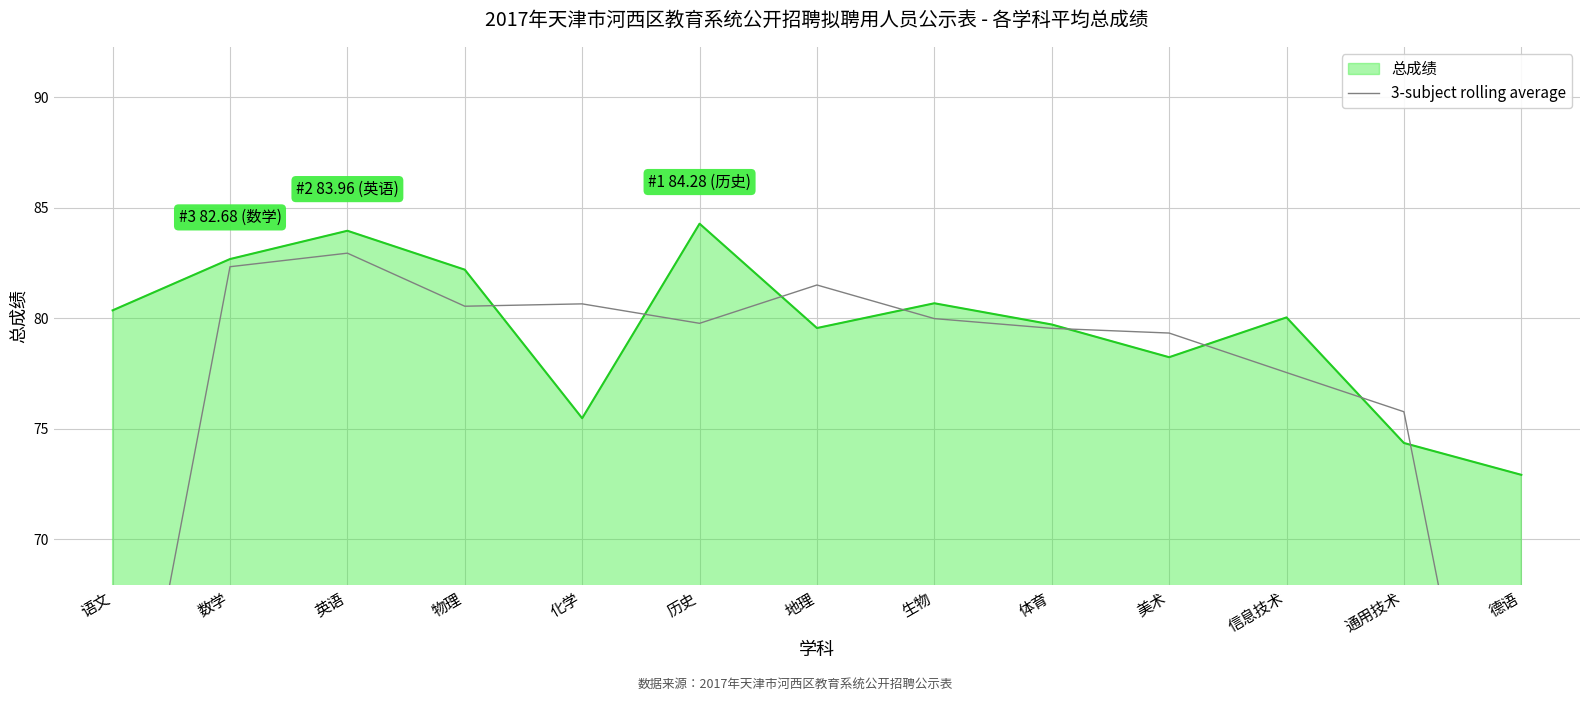

Read the 总成绩 value at 数学.

82.7